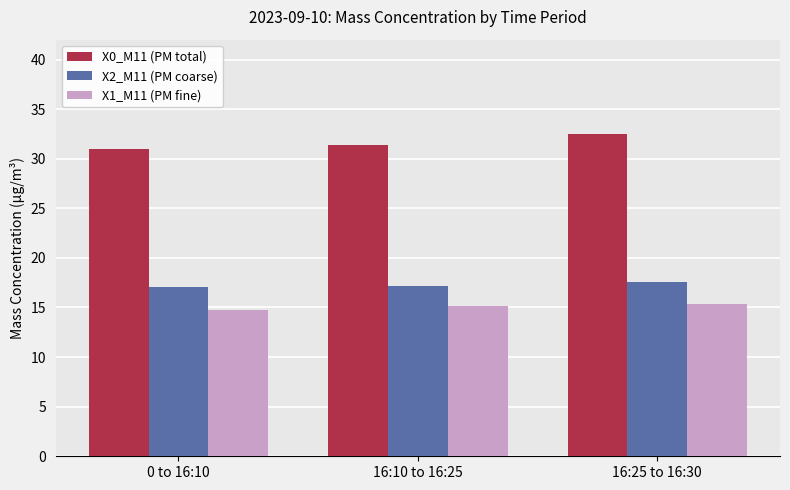

Which label corresponds to the smallest value in the chart?

0 to 16:10